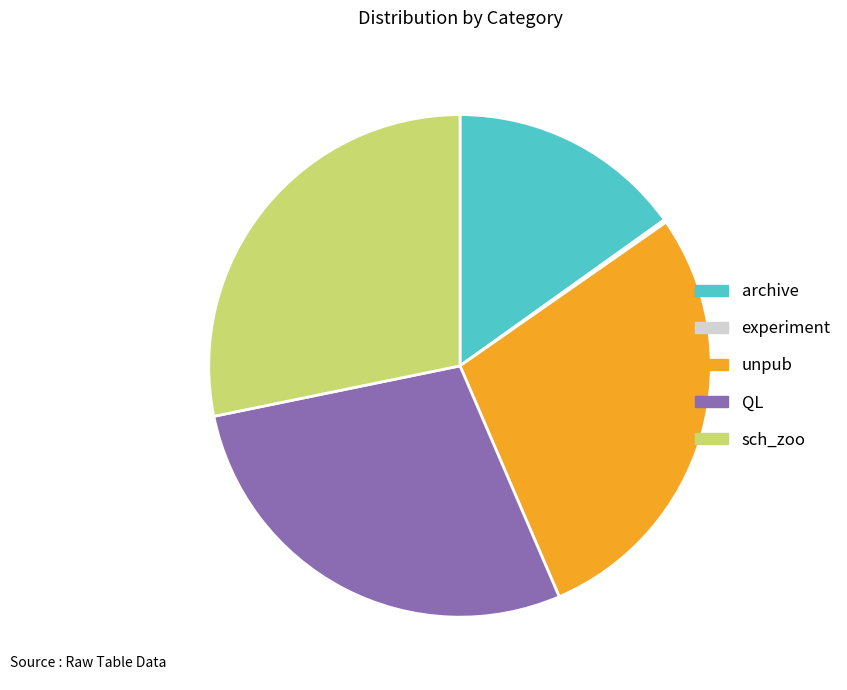

Does any single category account for the majority?

No